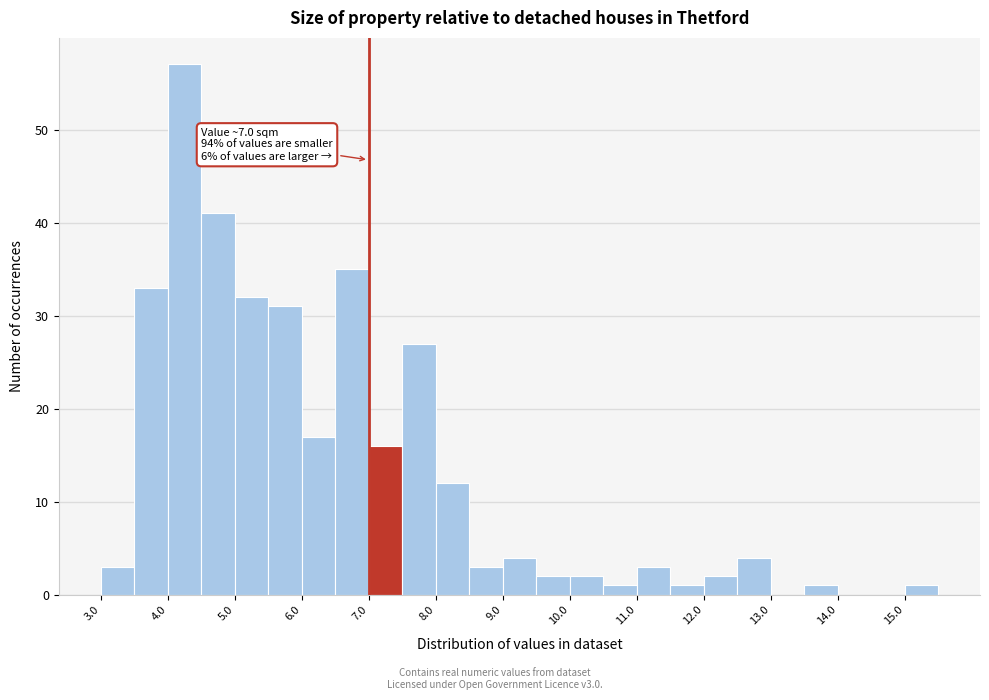

Which range on the x-axis has the tallest bar?

4.0 to 4.5